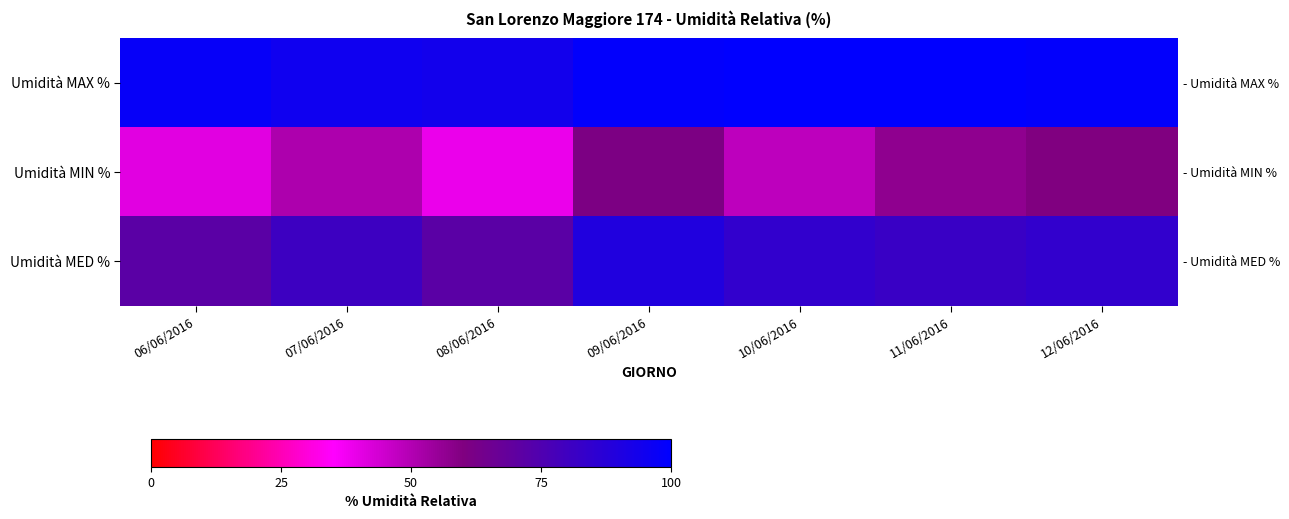

Is the value of Umidità MIN % at 09/06/2016 greater than the value of Umidità MAX % at 06/06/2016?

No